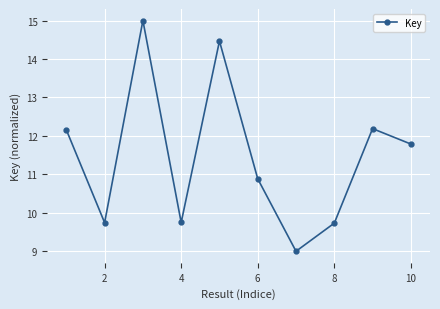

What is the average value?

11.5